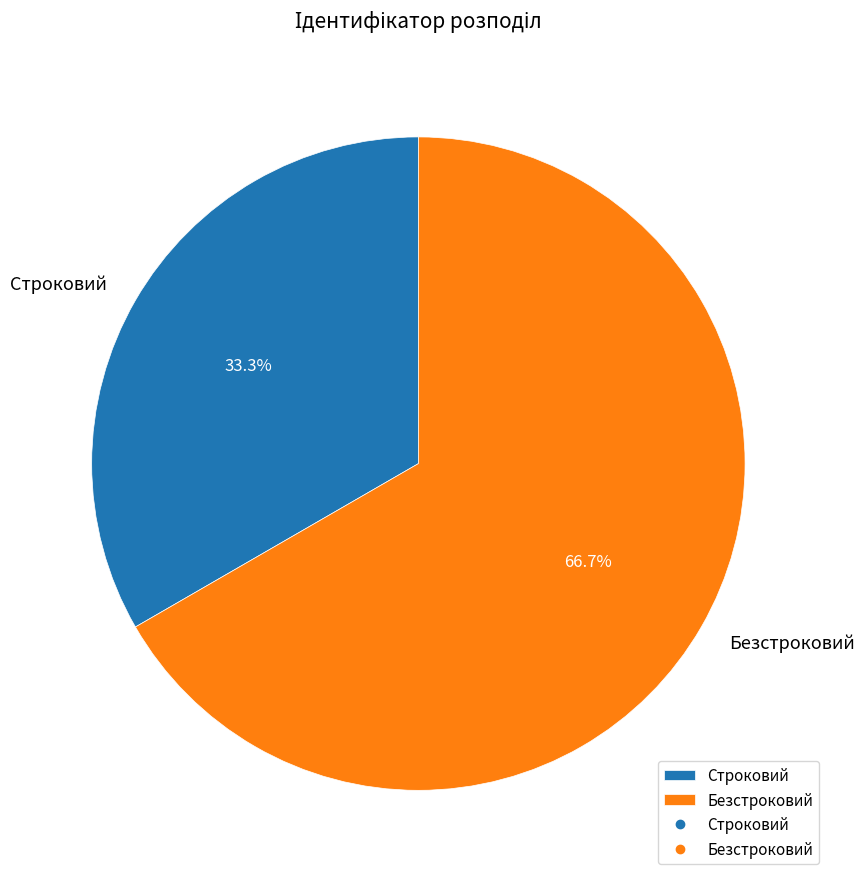

Which has a higher value, Безстроковий or Строковий?

Безстроковий